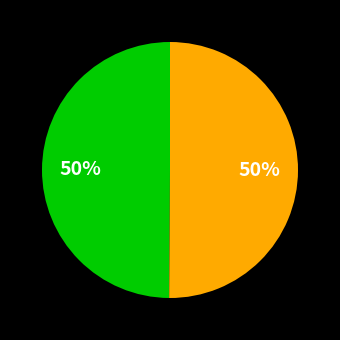

To the nearest percent, what is the average slice percentage?

50%